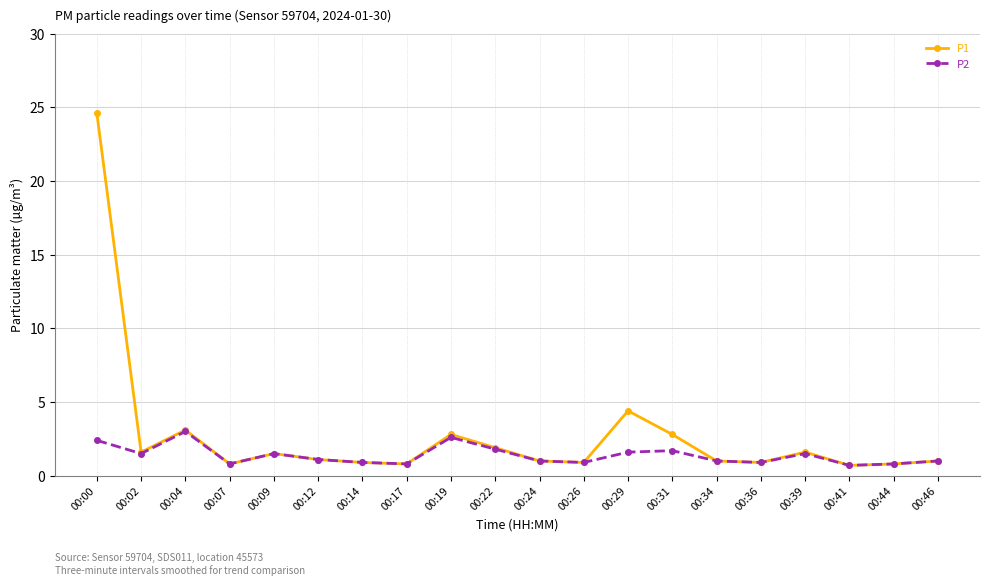

What are all the series names shown in the legend?

P1, P2